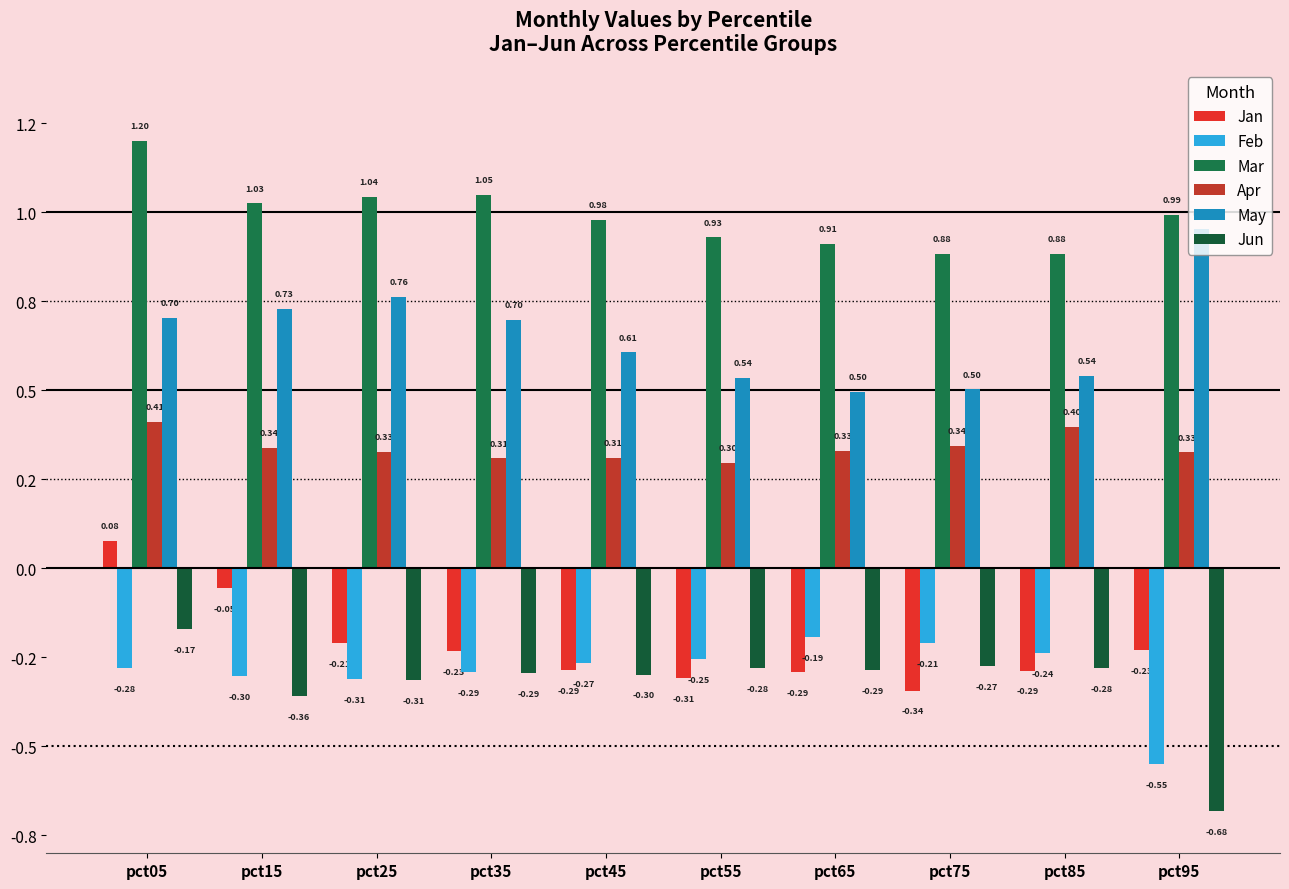

Are the bars grouped side by side (vs. stacked)?

Yes